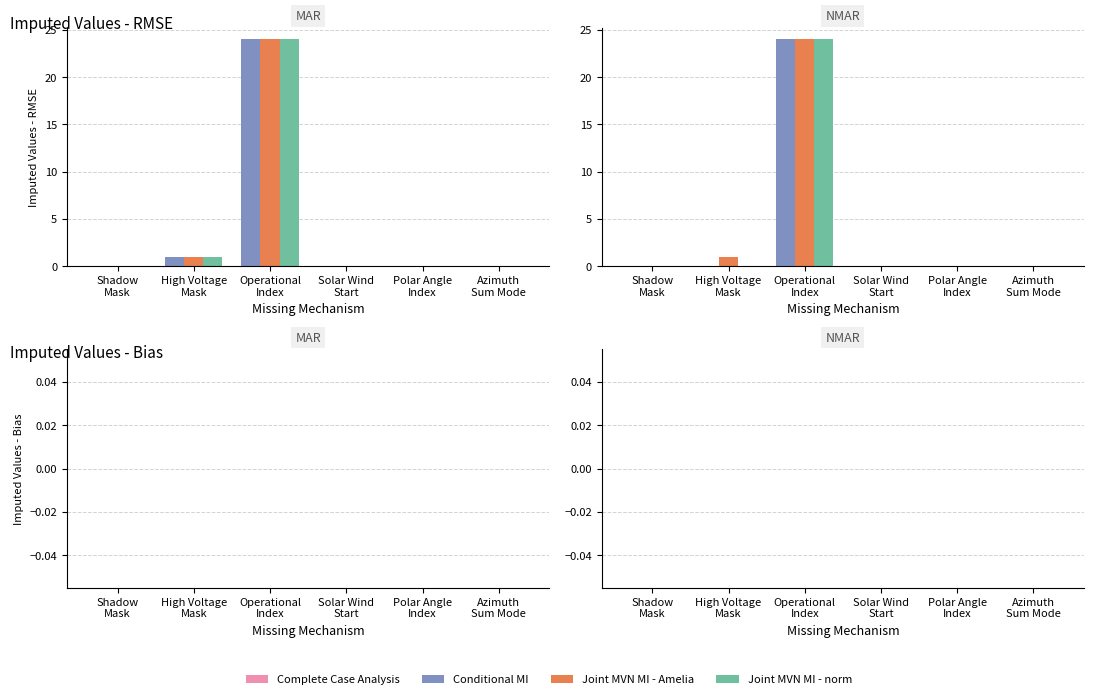

How many positive values does the Joint MVN MI - Amelia series have?

2